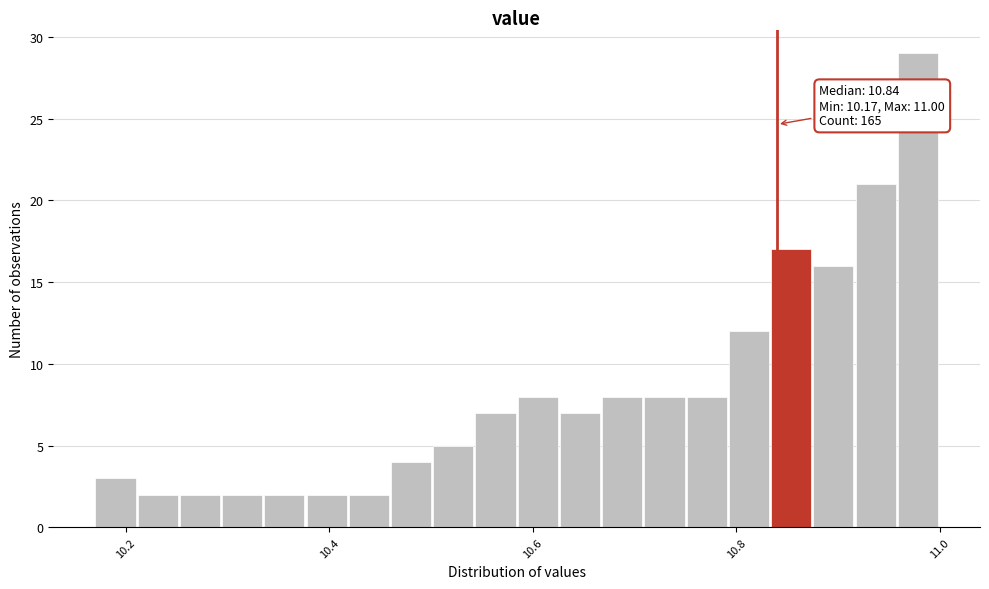

Around what value on the x-axis is the tallest bar? Give the approximate position of its centre, as read against the axis.

10.98